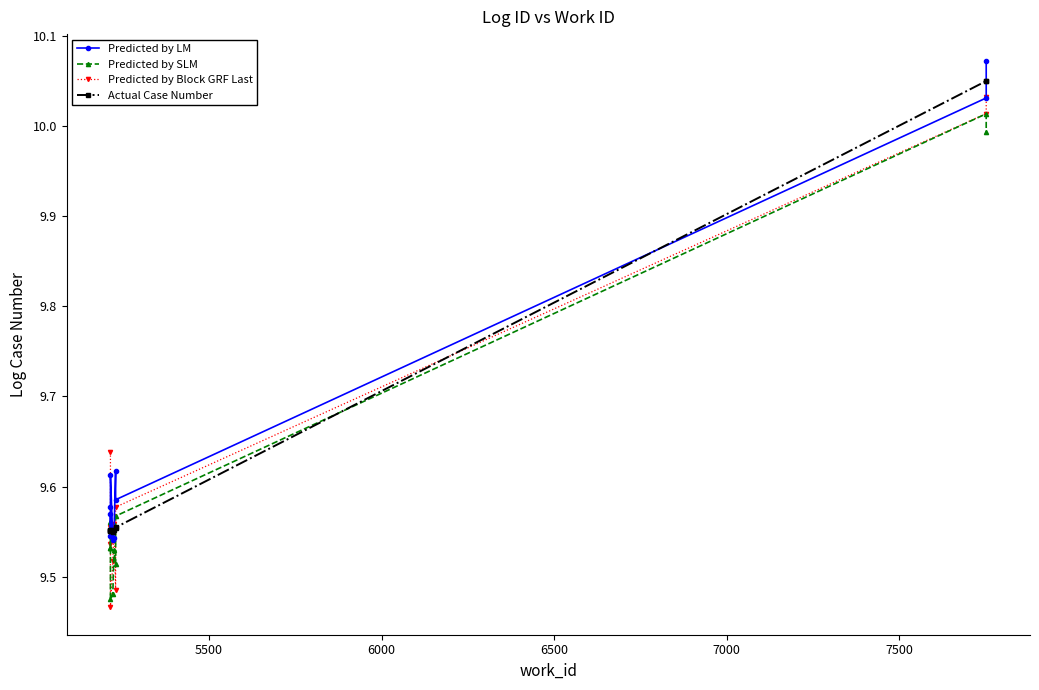

Which series has the largest total across all categories?

Predicted by LM